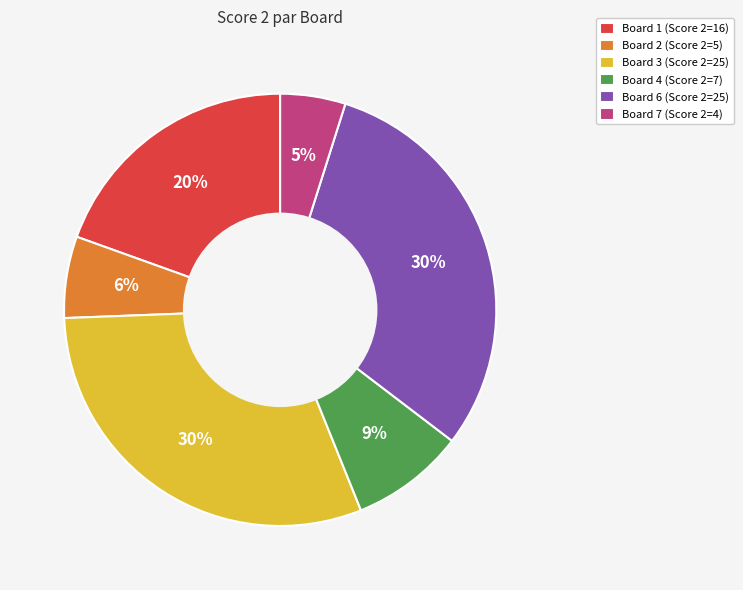

Does any single category account for the majority?

No